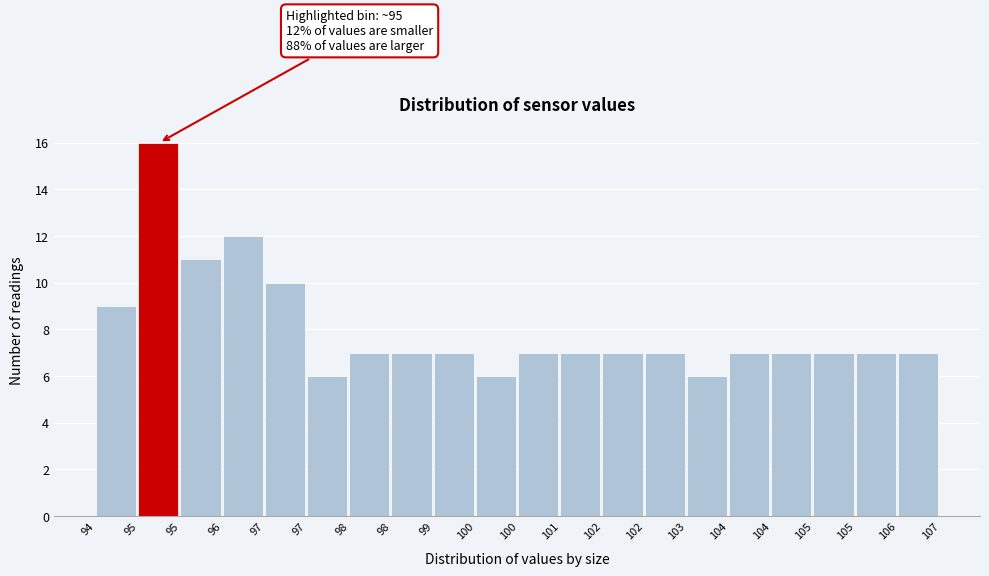

Count the number of categories in the chart.

20